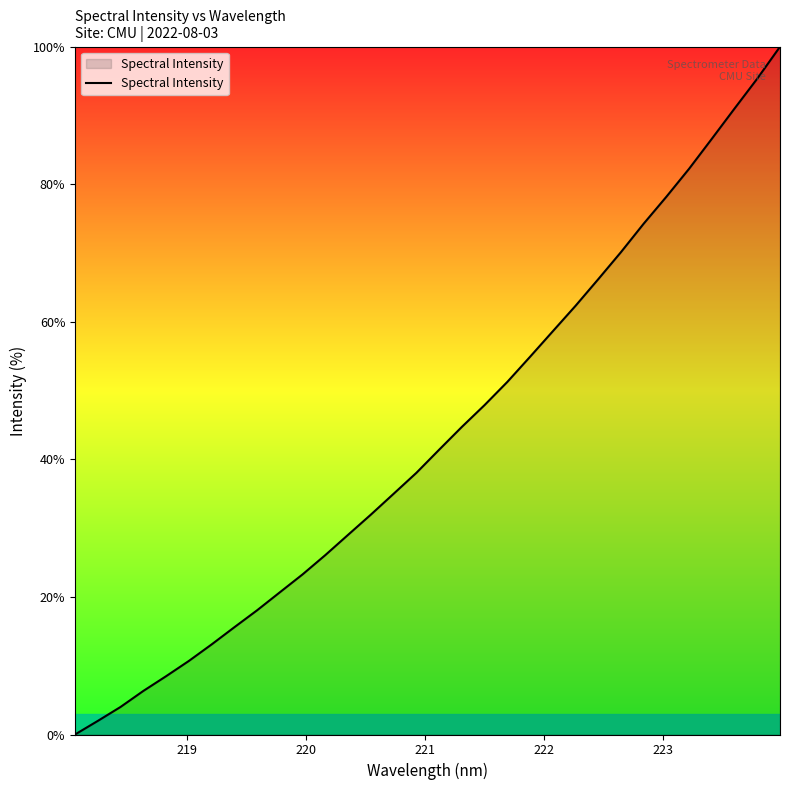

How many lines are shown in the chart?

1